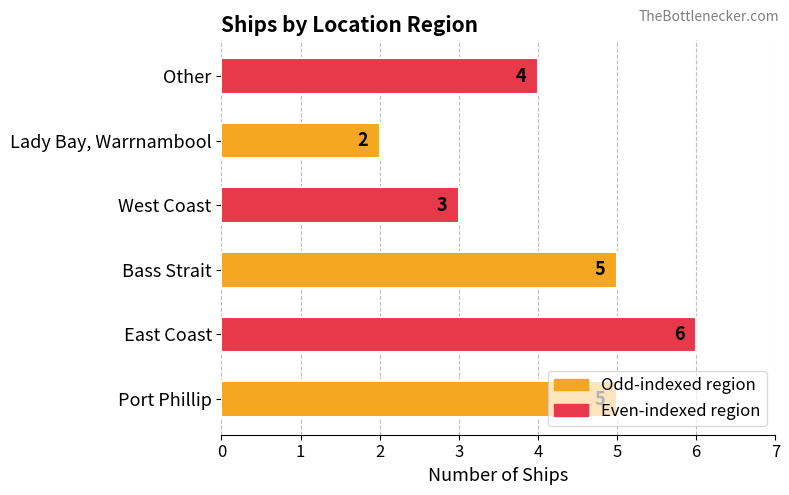

How many values are below 5?

3